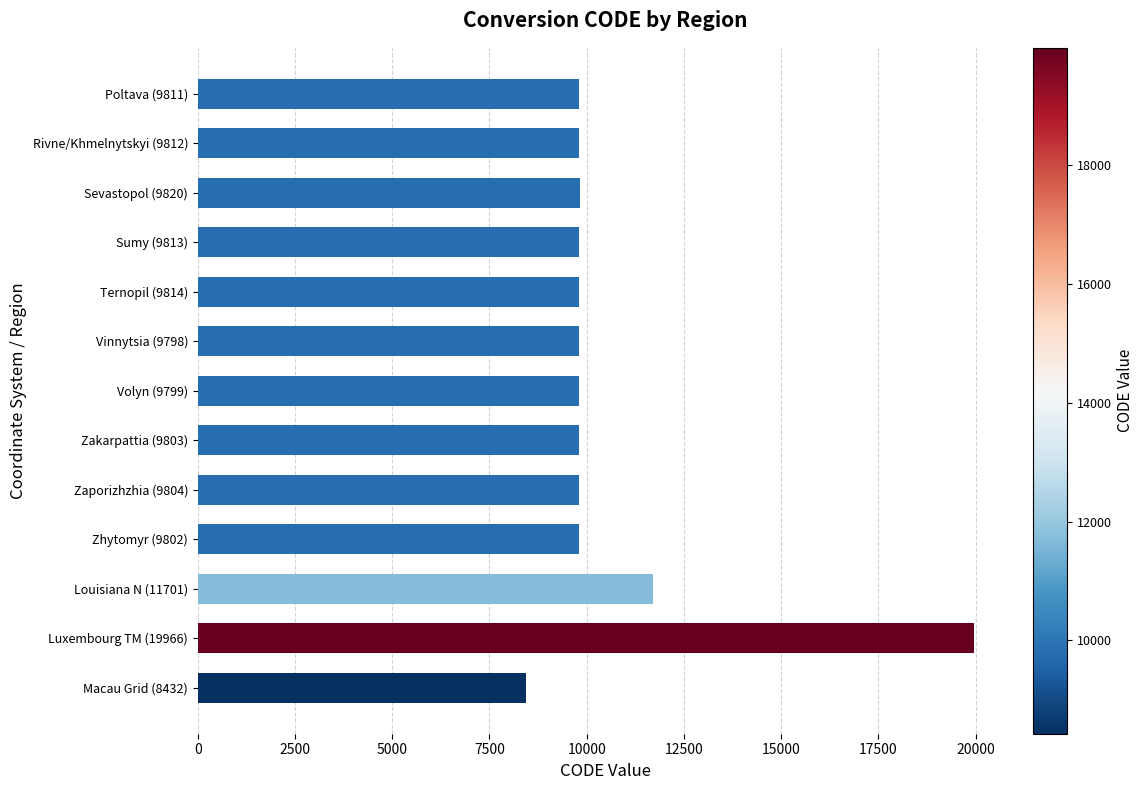

How many values are below 9811?

6